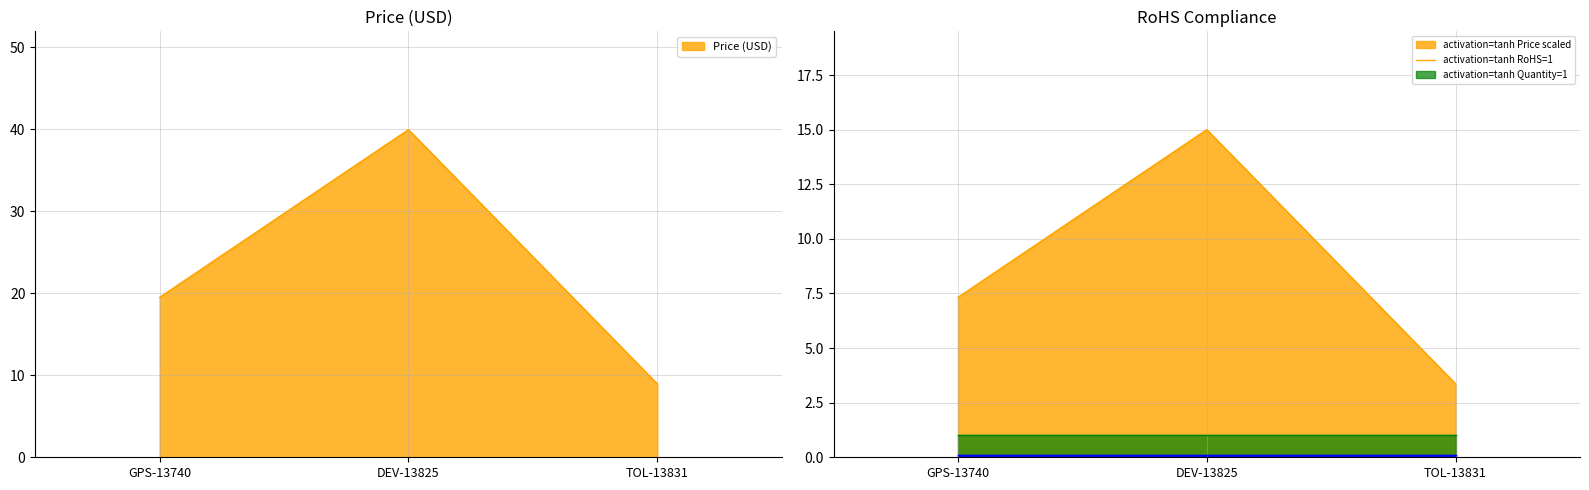

Which category has the highest value across all series?

DEV-13825